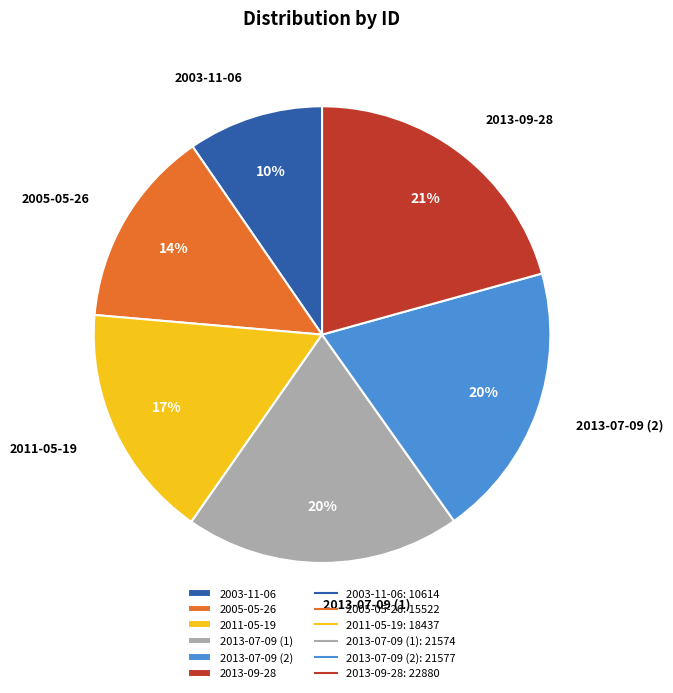

How many segments does this pie chart have?

6